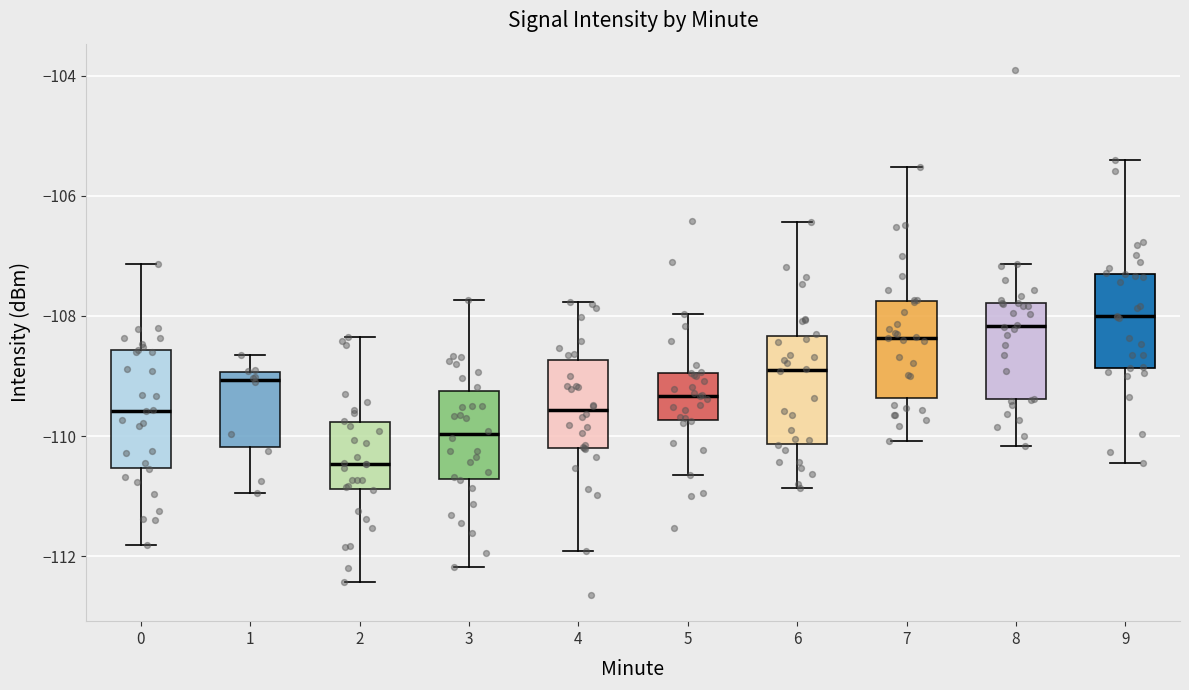

Reading left to right, transcribe this box plot: for each box, give where its median line is, the range the box spans, and where its two whiskers end, as read against the y-axis. The values are not printed on the chart, so give them approximately, as read against the axis.

0: median -109.6, box -110.6 to -108.6, whiskers -111.8 to -107.2
1: median -109.0 (just below the box's upper edge), box -110.2 to -109.0, whiskers -111.0 to -108.6
2: median -110.4, box -110.8 to -109.8, whiskers -112.4 to -108.4
3: median -110.0, box -110.8 to -109.2, whiskers -112.2 to -107.8
4: median -109.6, box -110.2 to -108.8, whiskers -112.0 to -107.8
5: median -109.4, box -109.8 to -109.0, whiskers -110.6 to -108.0
6: median -108.8, box -110.2 to -108.4, whiskers -110.8 to -106.4
7: median -108.4, box -109.4 to -107.8, whiskers -110.0 to -105.6
8: median -108.2, box -109.4 to -107.8, whiskers -110.2 to -107.2
9: median -108.0, box -108.8 to -107.2, whiskers -110.4 to -105.4